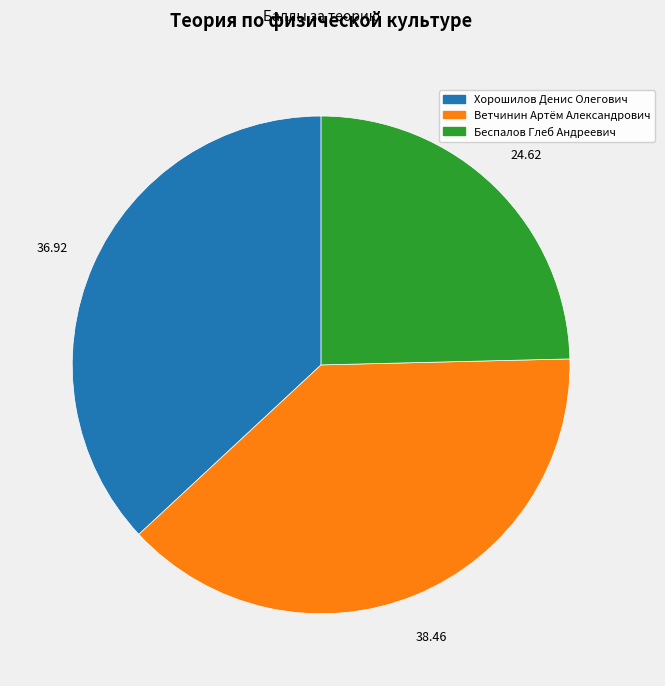

Count the number of slices in the pie.

3